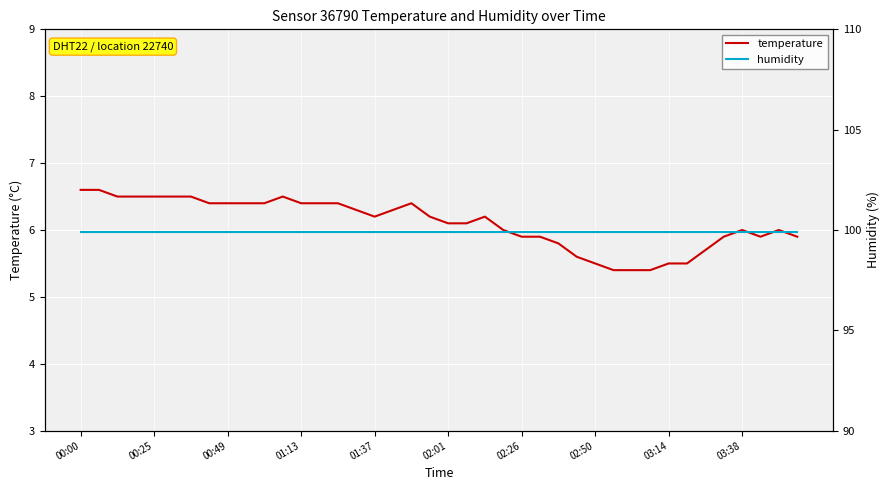

What are all the series names shown in the legend?

temperature, humidity